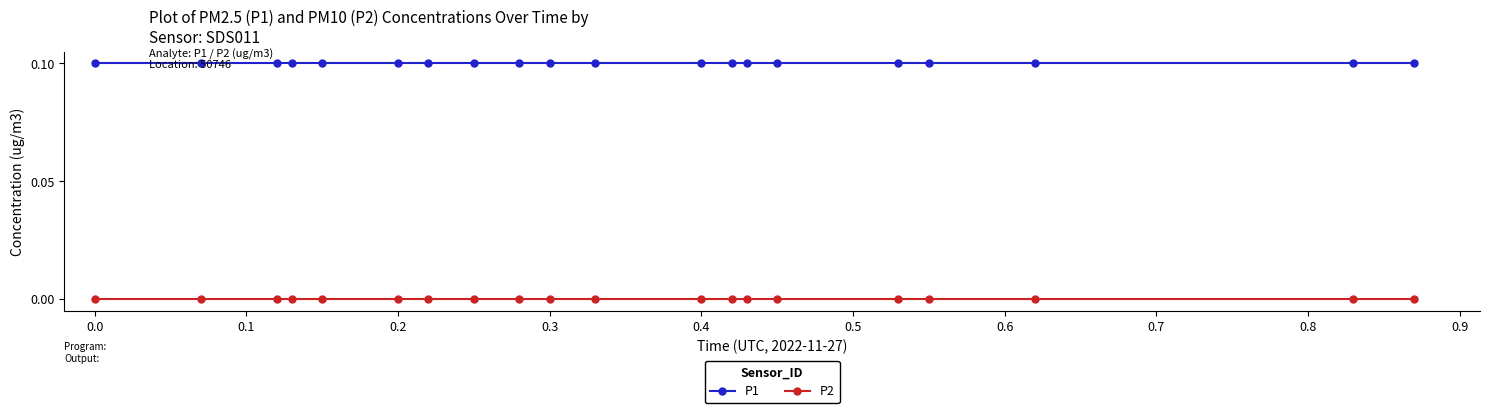

How many lines are shown in the chart?

2